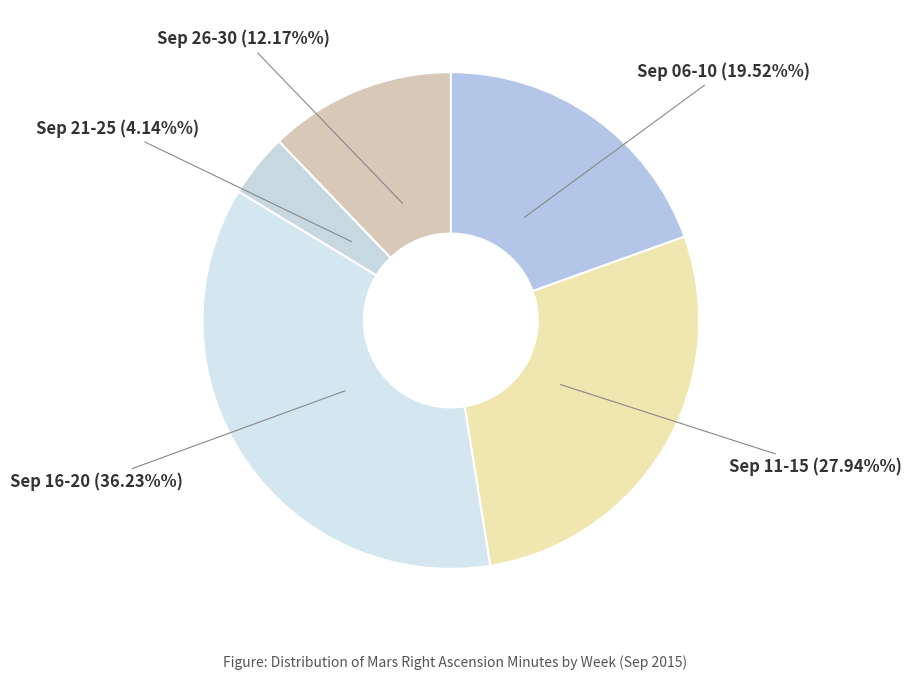

Rank the categories by value from lowest to highest.

Sep 21-25, Sep 26-30, Sep 06-10, Sep 11-15, Sep 16-20